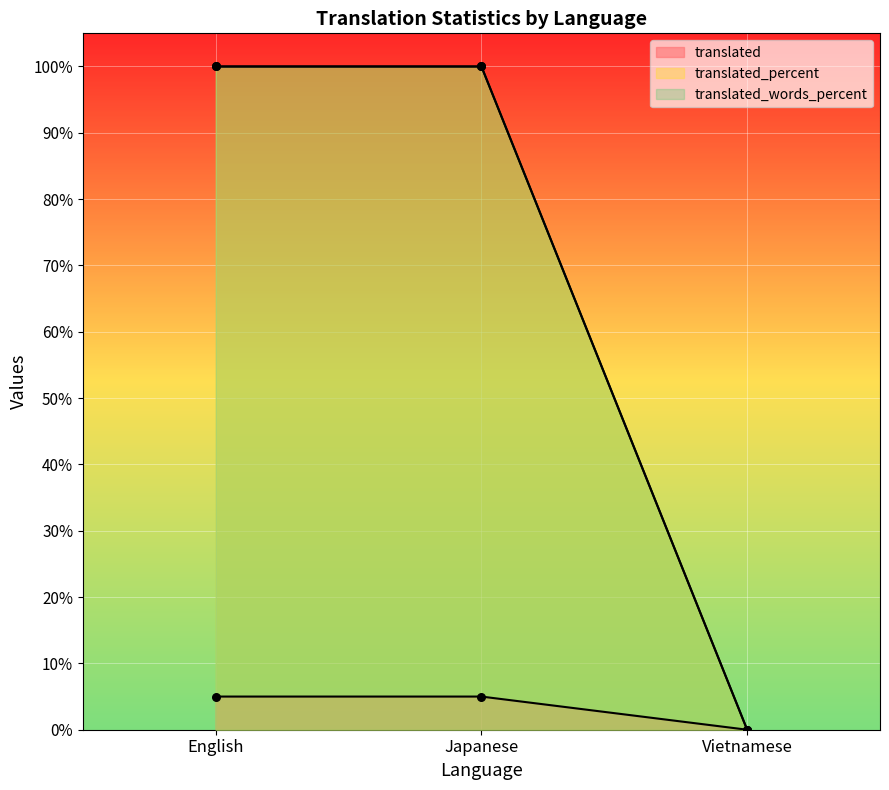

What is the total value across all series at English?

205